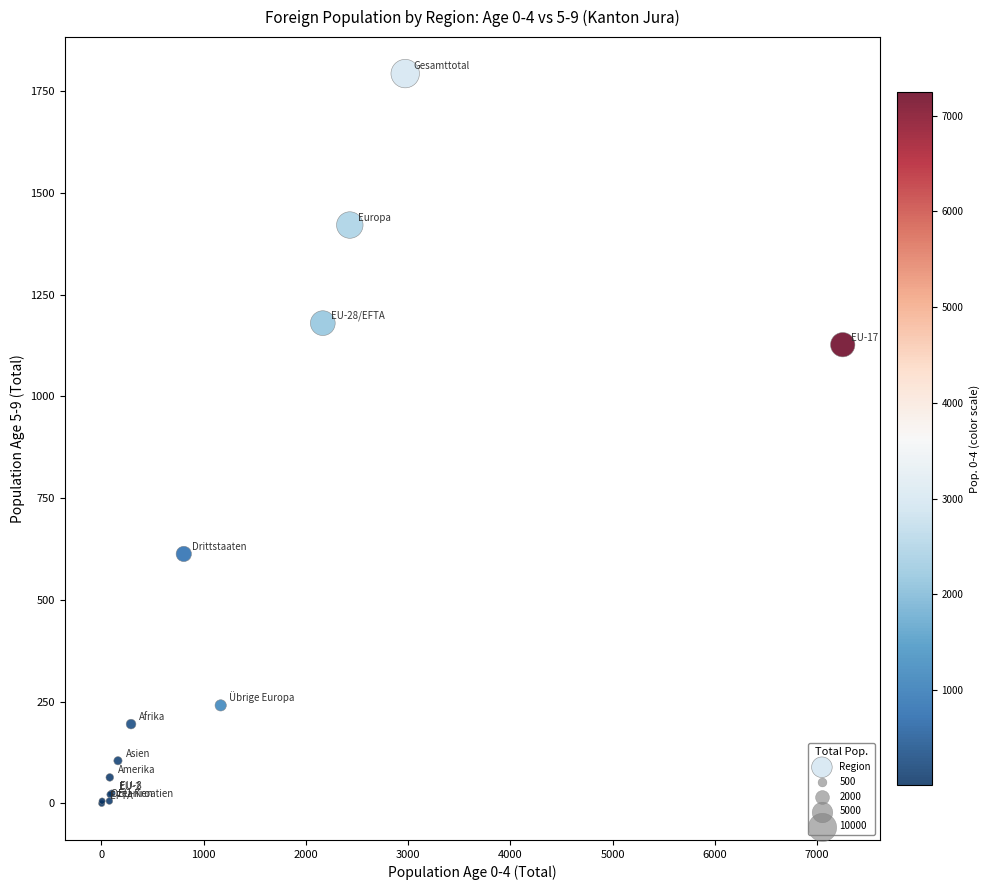

What Y value in the scatter plot is closest to 896?

1127